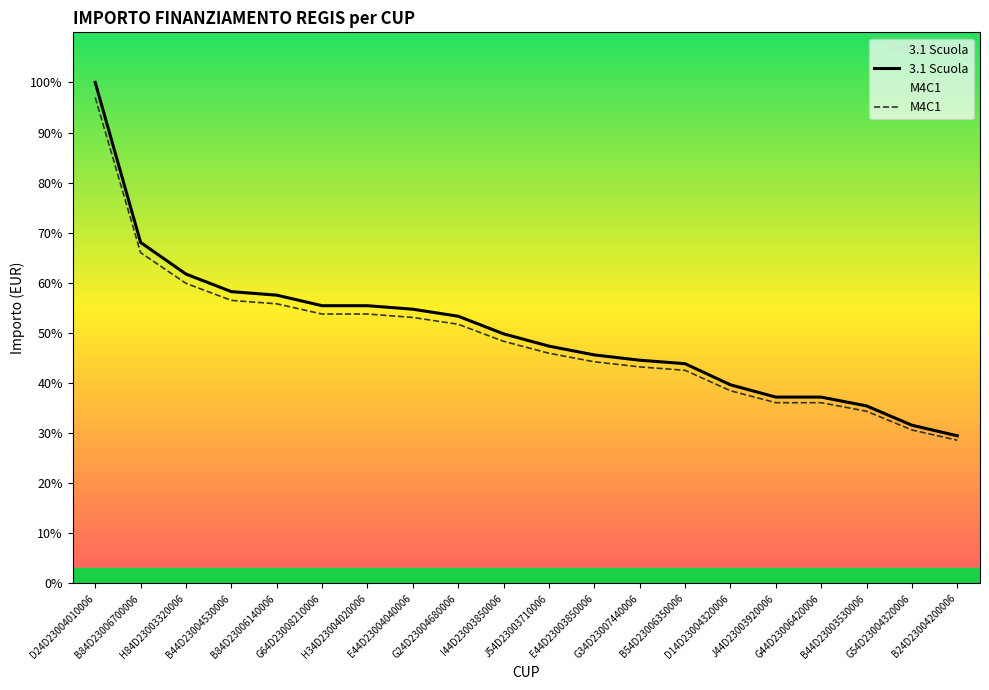

Which series has the largest range (max minus min)?

3.1 Scuola